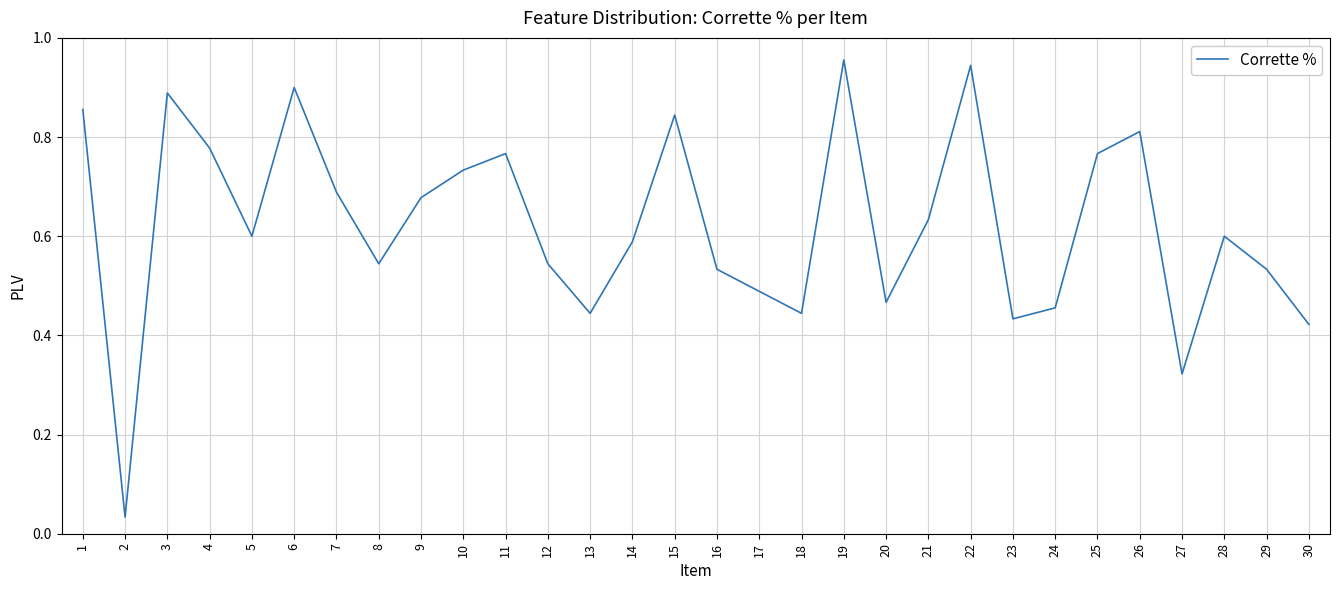

The value at 26 is 1.2. True or false?

False